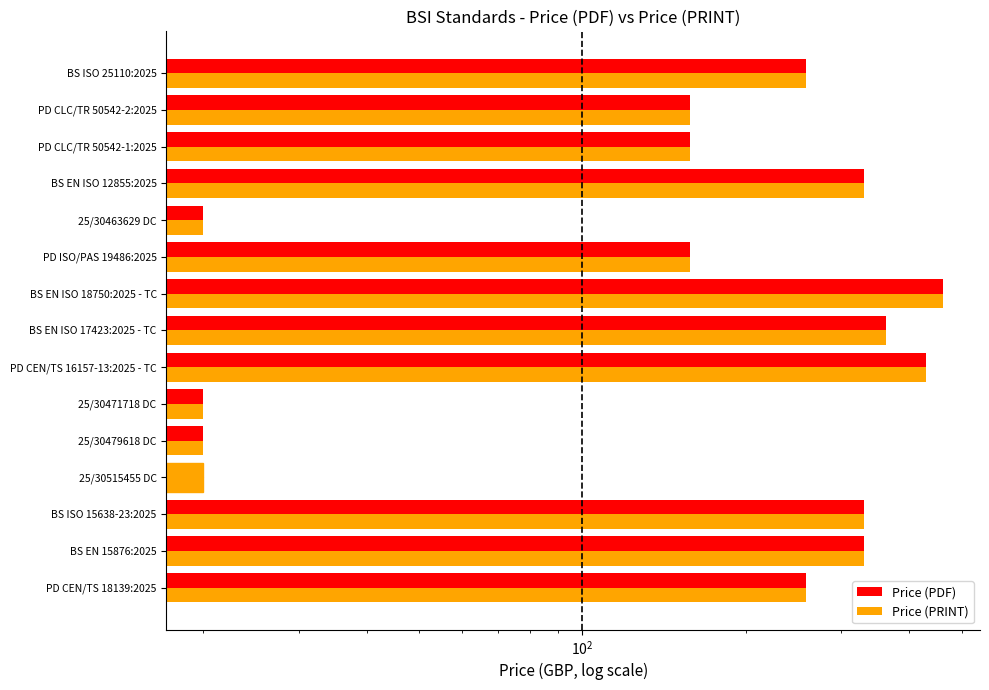

What are all the series names shown in the legend?

Price (PDF), Price (PRINT)